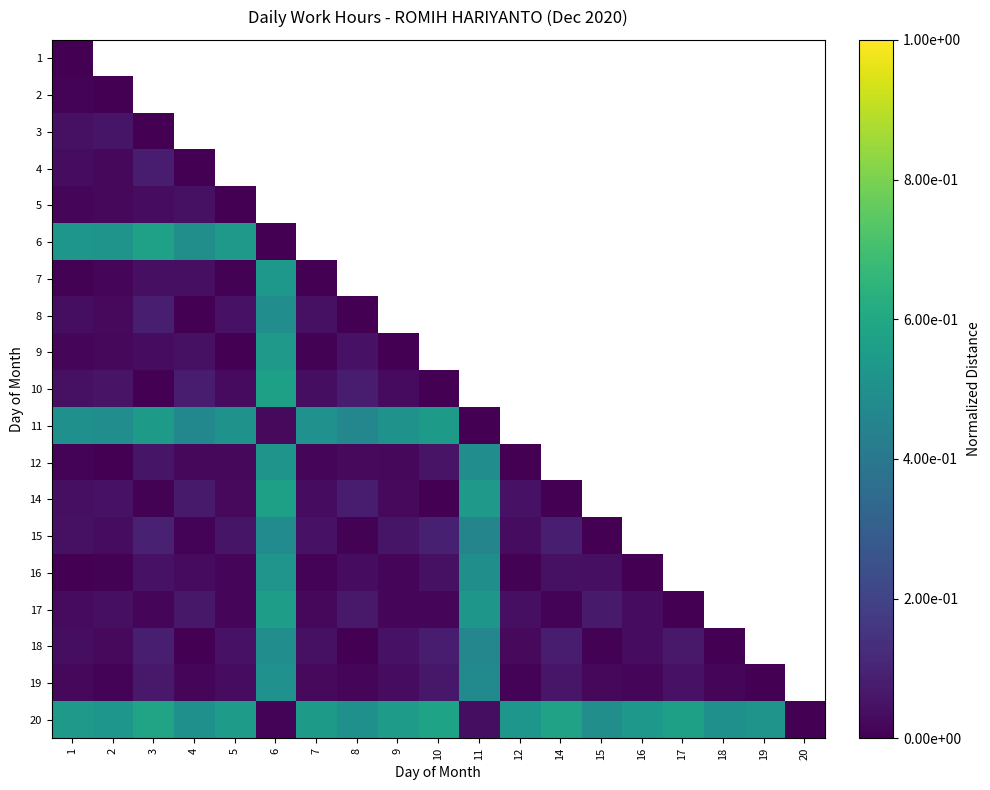

List the series in order of their peak value, lowest first.

1, 2, 5, 3, 4, 15, 8, 18, 19, 12, 16, 7, 9, 11, 17, 14, 10, 6, 20